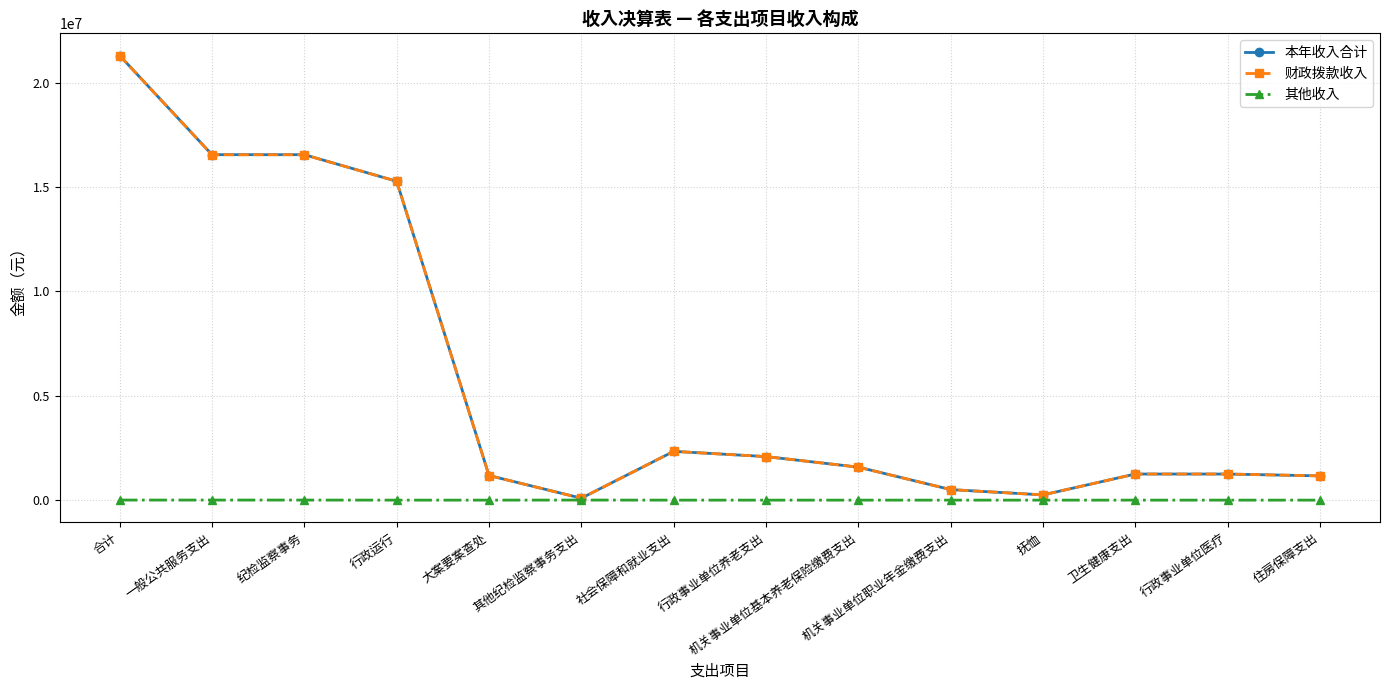

Which series changed the most between 合计 and 抚恤?

本年收入合计